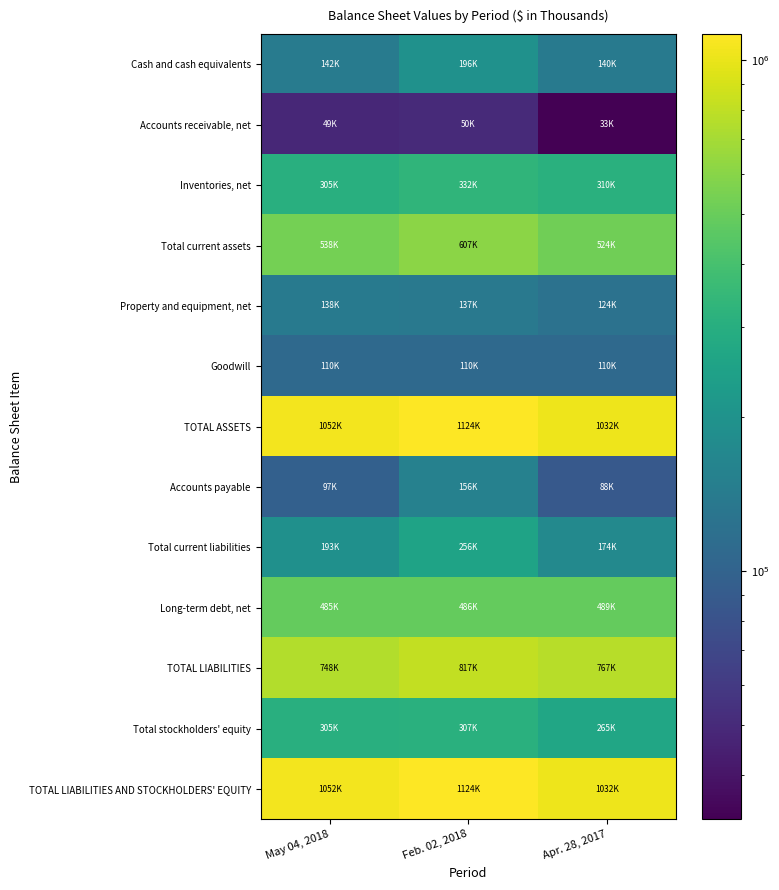

Reading left to right, extract all data points from this chart.

Cash and cash equivalents: May 04, 2018=141616	Feb. 02, 2018=195581	Apr. 28, 2017=139810
Accounts receivable, net: May 04, 2018=48610	Feb. 02, 2018=49860	Apr. 28, 2017=32731
Inventories, net: May 04, 2018=304543	Feb. 02, 2018=332297	Apr. 28, 2017=309914
Total current assets: May 04, 2018=538445	Feb. 02, 2018=606753	Apr. 28, 2017=523764
Property and equipment, net: May 04, 2018=138495	Feb. 02, 2018=136501	Apr. 28, 2017=124021
Goodwill: May 04, 2018=110000	Feb. 02, 2018=110000	Apr. 28, 2017=110000
TOTAL ASSETS: May 04, 2018=1052497	Feb. 02, 2018=1124135	Apr. 28, 2017=1031760
Accounts payable: May 04, 2018=97405	Feb. 02, 2018=155874	Apr. 28, 2017=88331
Total current liabilities: May 04, 2018=192955	Feb. 02, 2018=256131	Apr. 28, 2017=174129
Long-term debt, net: May 04, 2018=485299	Feb. 02, 2018=486248	Apr. 28, 2017=489095
TOTAL LIABILITIES: May 04, 2018=747643	Feb. 02, 2018=817042	Apr. 28, 2017=767090
Total stockholders' equity: May 04, 2018=304854	Feb. 02, 2018=307093	Apr. 28, 2017=264670
TOTAL LIABILITIES AND STOCKHOLDERS' EQUITY: May 04, 2018=1052497	Feb. 02, 2018=1124135	Apr. 28, 2017=1031760